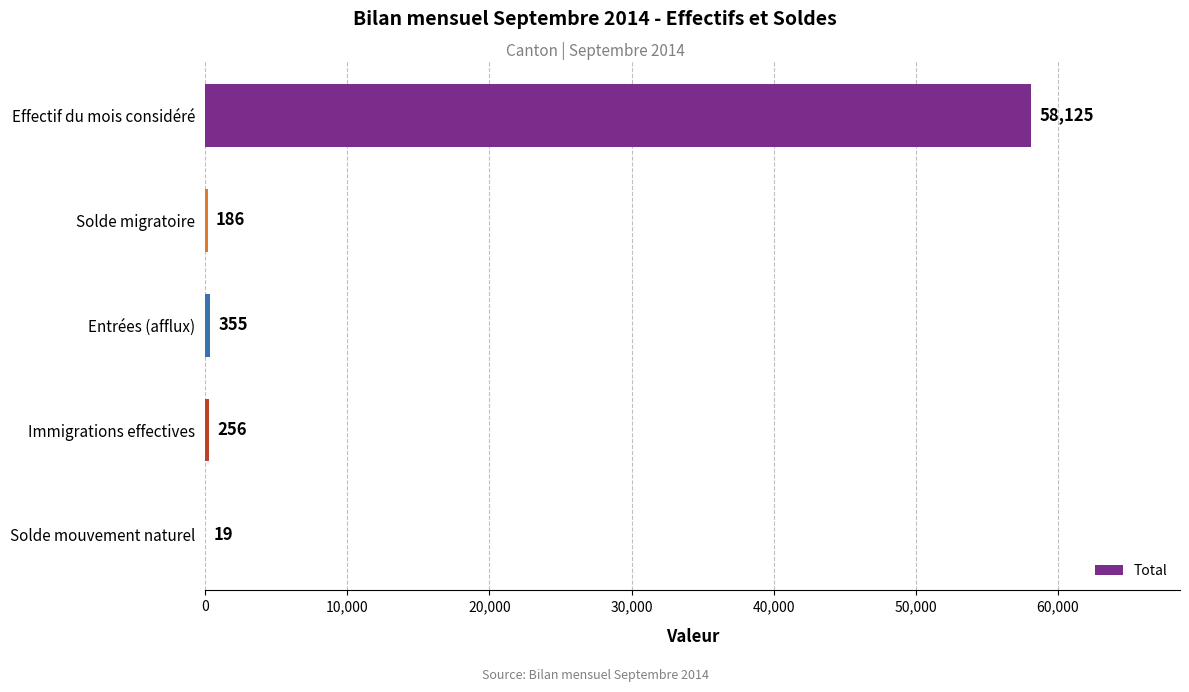

Reading top to bottom, transcribe all the data shown in this chart.

Effectif du mois considéré=58125	Solde migratoire=186	Entrées (afflux)=355	Immigrations effectives=256	Solde mouvement naturel=19